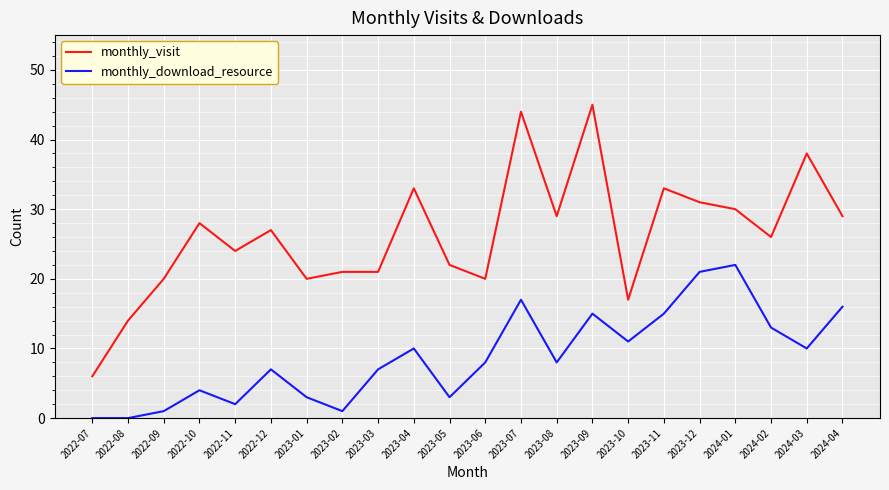

True or false: monthly_download_resource and monthly_visit cross at least once.

False